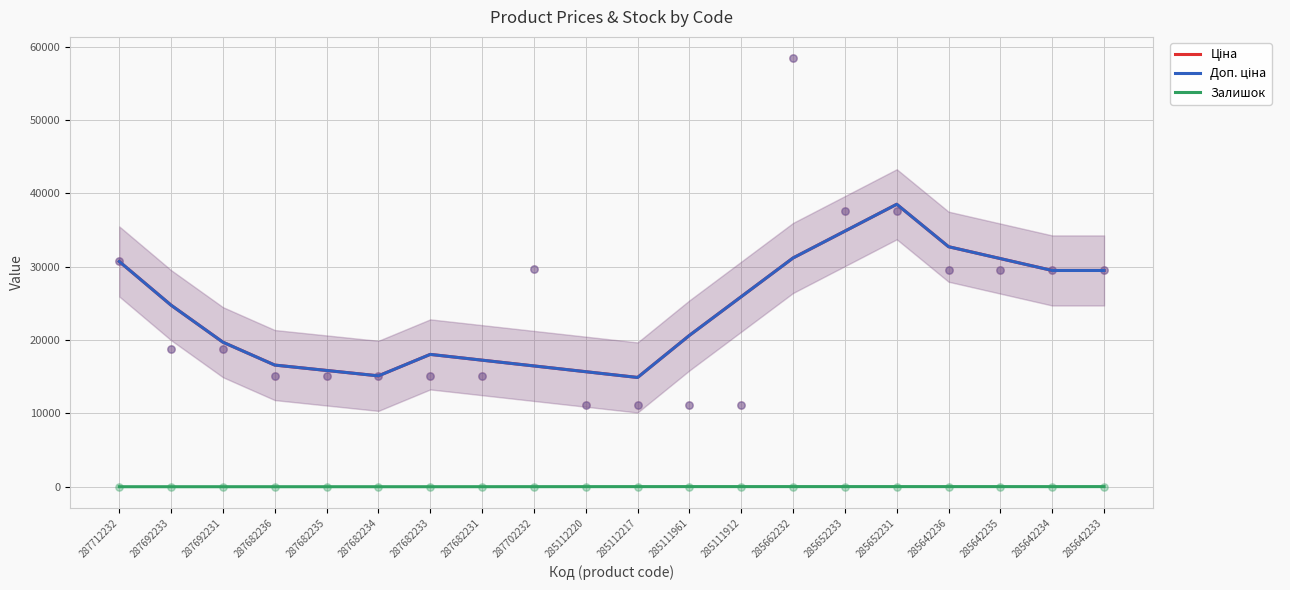

What is the total value across all series at 285111912?

51849.1